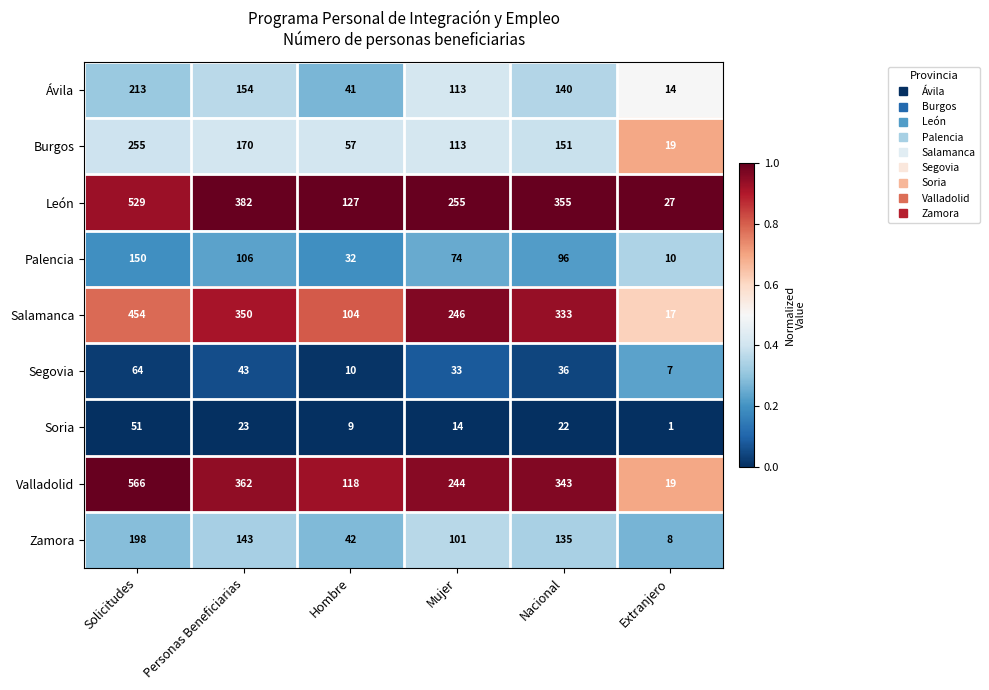

True or false: Palencia has a value of 56 at Personas Beneficiarias.

False